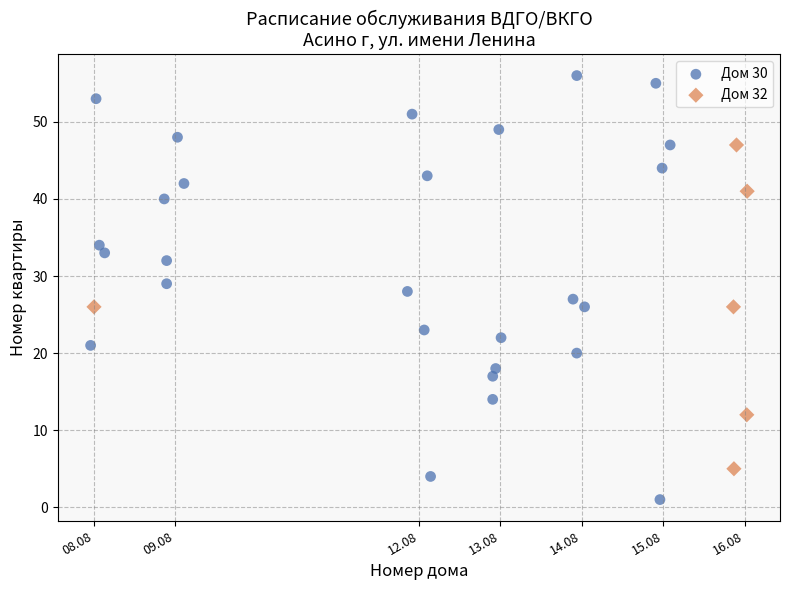

Which series contains the highest Y value?

Дом 30